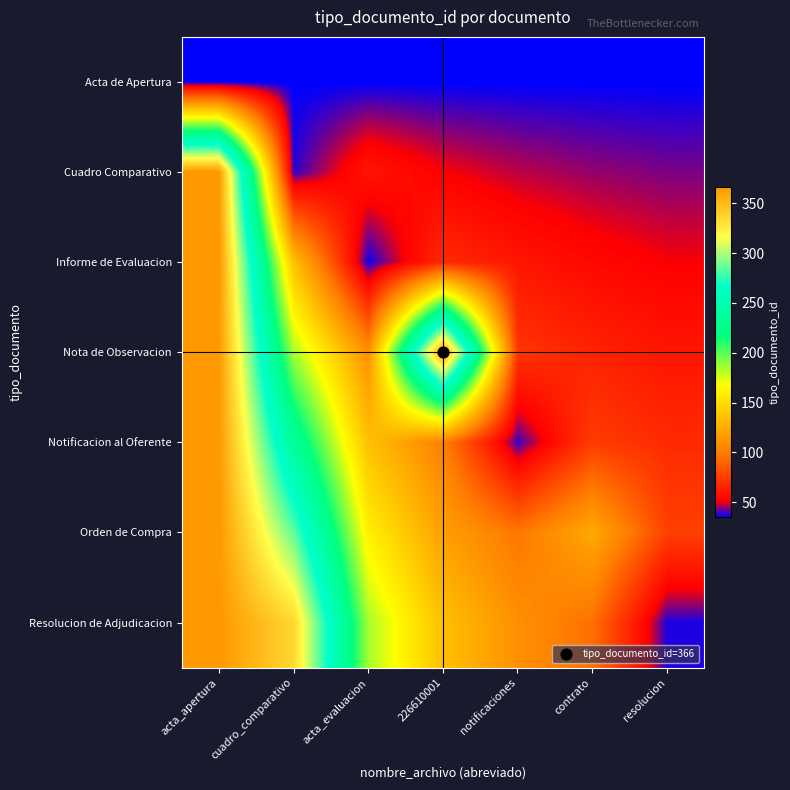

How many series are shown in this chart?

7